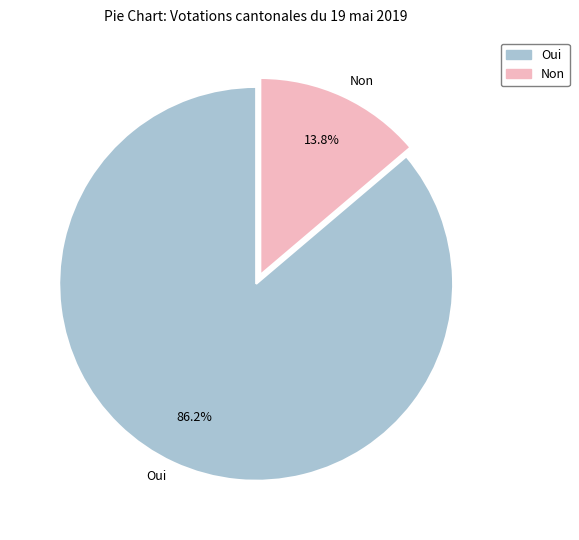

Is there a majority slice in this chart?

Yes